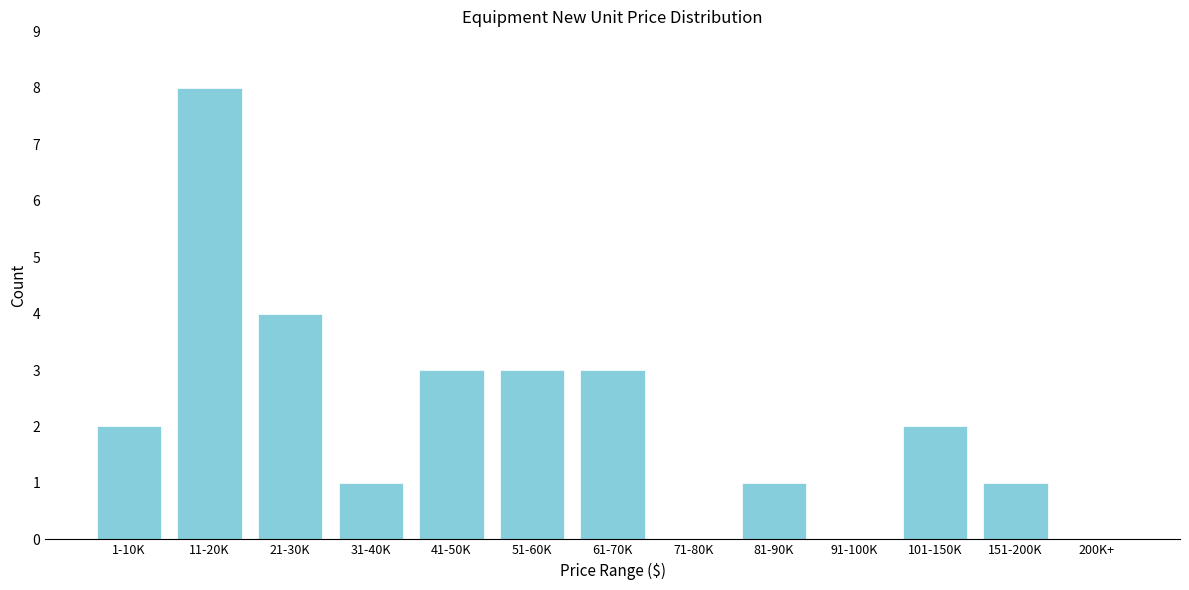

Reading right to left, transcribe all the data shown in this chart.

200K+=0	151-200K=1	101-150K=2	91-100K=0	81-90K=1	71-80K=0	61-70K=3	51-60K=3	41-50K=3	31-40K=1	21-30K=4	11-20K=8	1-10K=2